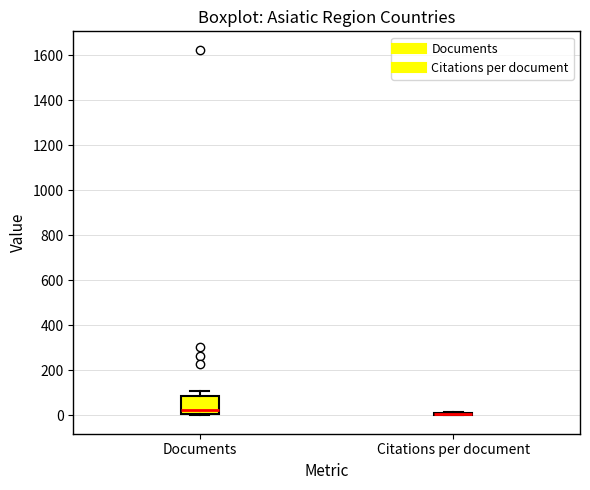

Reading left to right, transcribe this box plot: for each box, give where its median line is, the range the box spans, and where its two whiskers end, as read against the y-axis. The values are not printed on the chart, so give them approximately, as read against the axis.

Documents: median 20, box 0 to 80, whiskers 0 to 120
Citations per document: box collapsed to a line at 0, whiskers 0 to 20